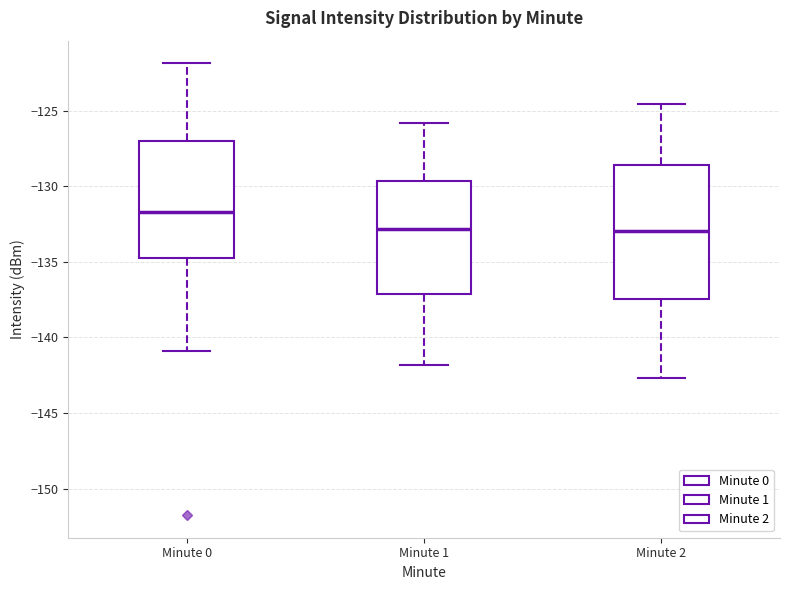

Reading left to right, read every box against the y-axis: the position of its median line, the range the box covers, and the ends of its whiskers. The values are not printed on the chart, so give them approximately, as read against the axis.

Minute 0: median -131.5, box -135.0 to -127.0, whiskers -141.0 to -122.0
Minute 1: median -133.0, box -137.0 to -129.5, whiskers -142.0 to -126.0
Minute 2: median -133.0, box -137.5 to -128.5, whiskers -142.5 to -124.5